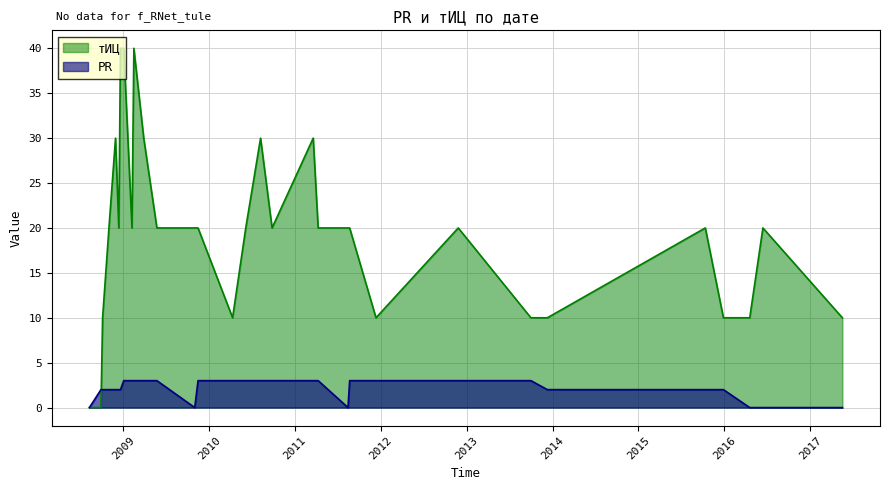

Does the chart have visible grid lines?

Yes